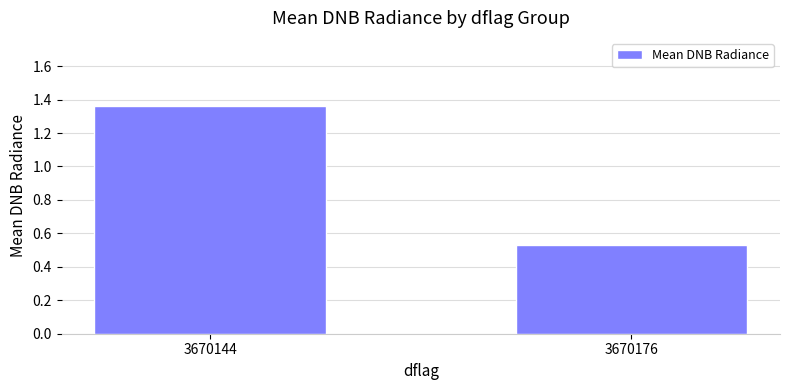

What is the sum of the values at 3670176 and 3670144?

1.9